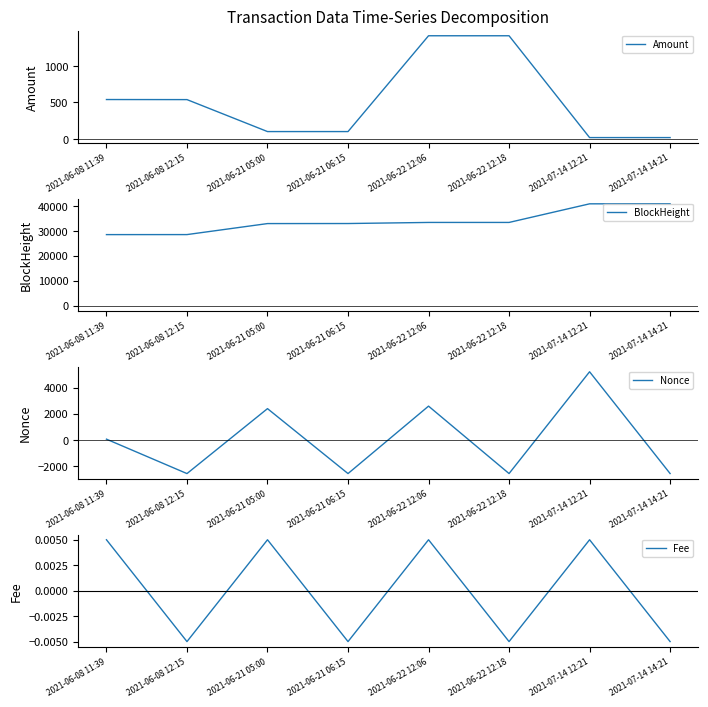

Rank the series at 2021-06-22 12:18 from highest to lowest value.

BlockHeight, Amount, Fee, Nonce